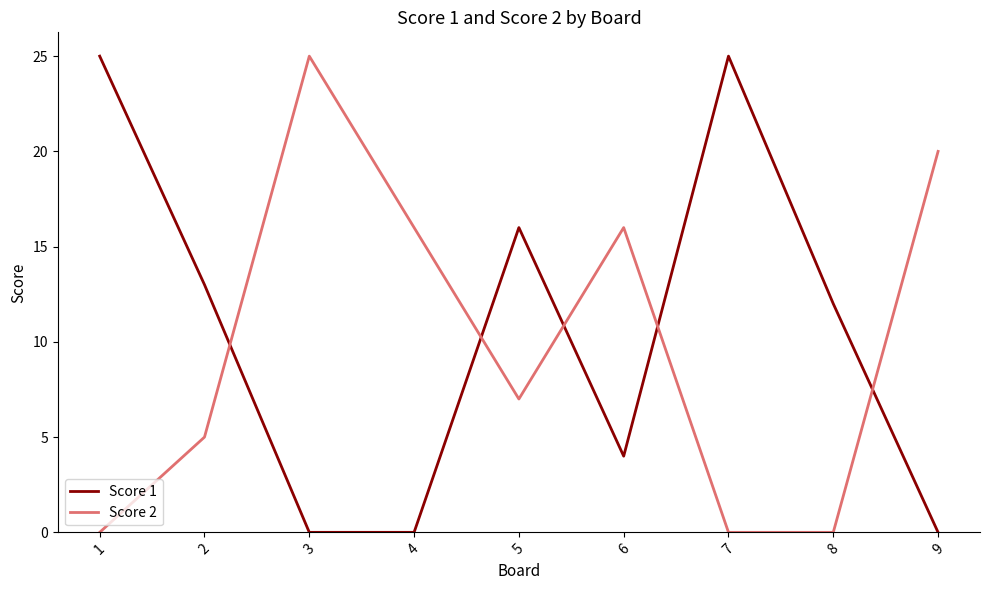

Which series has the largest total across all categories?

Score 1